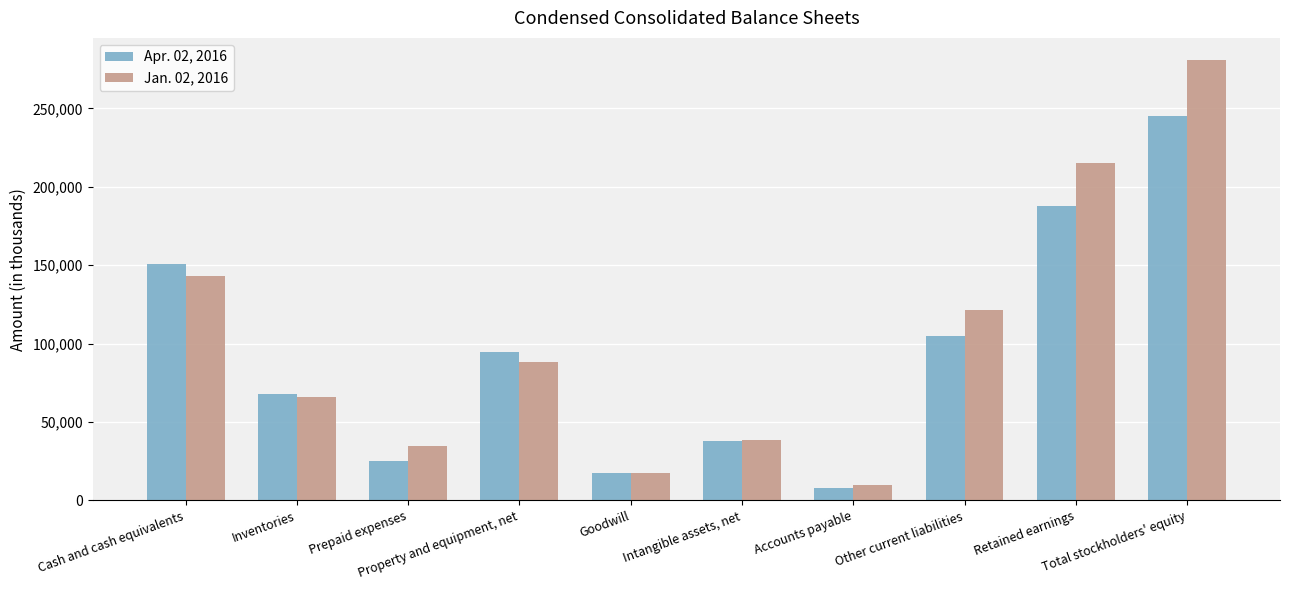

What is the difference between the second highest and second lowest values in the Jan. 02, 2016 series?

197443